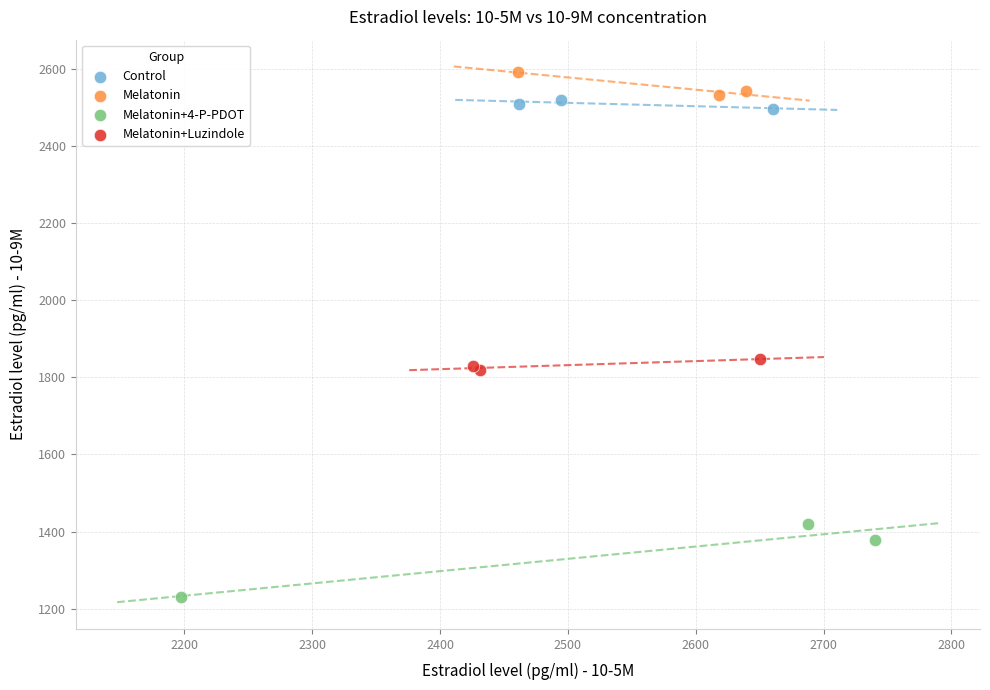

Which series reaches the maximum Y coordinate?

Melatonin